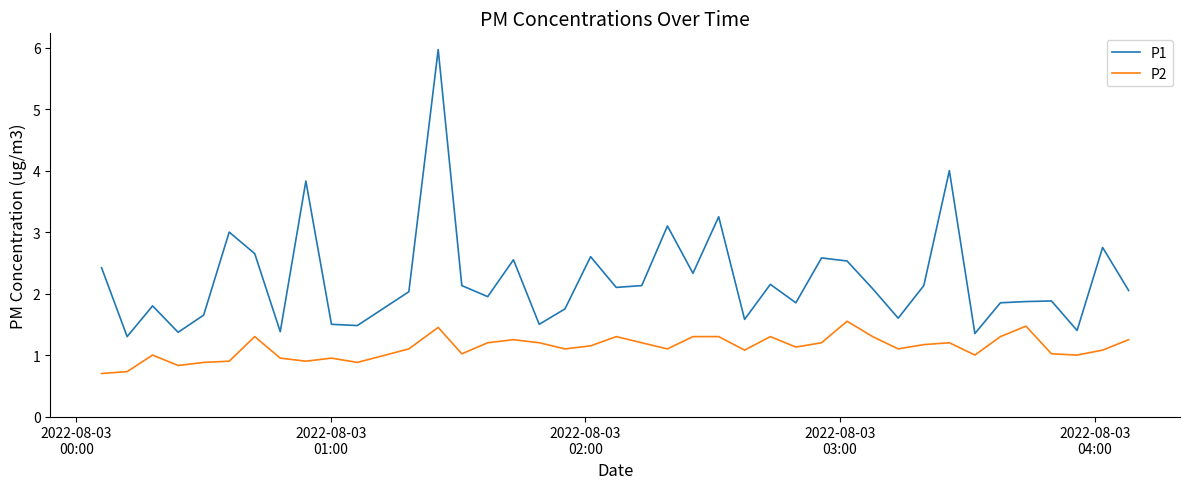

Which series has the largest range (max minus min)?

P1